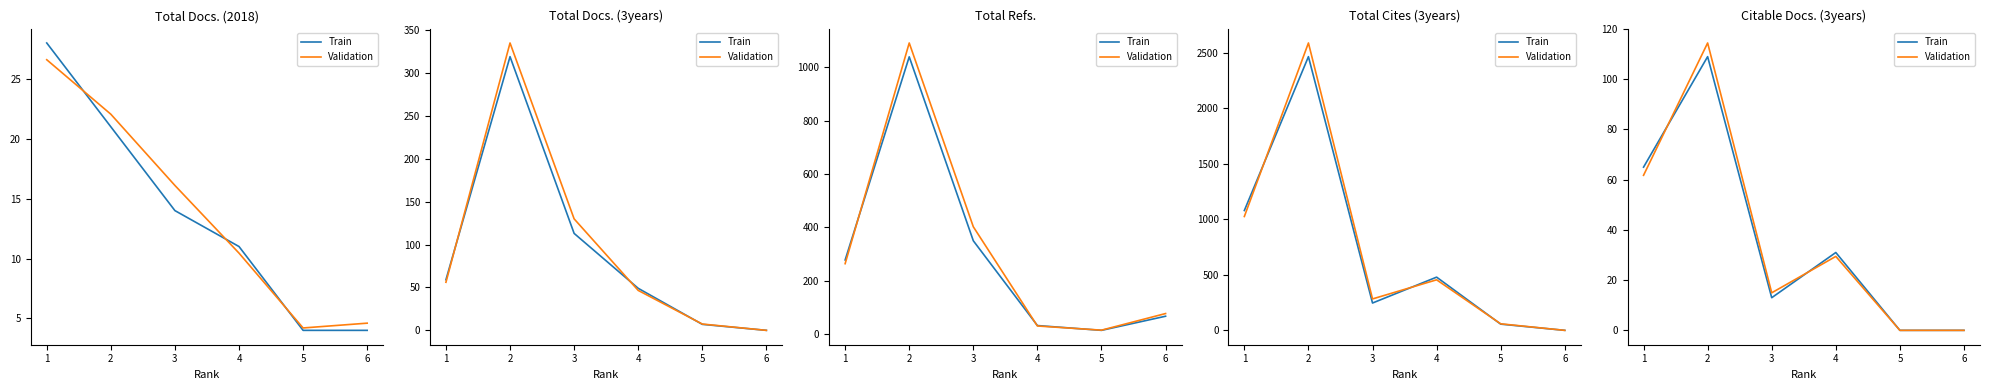

True or false: Validation has more than 2 interior local peaks.

False